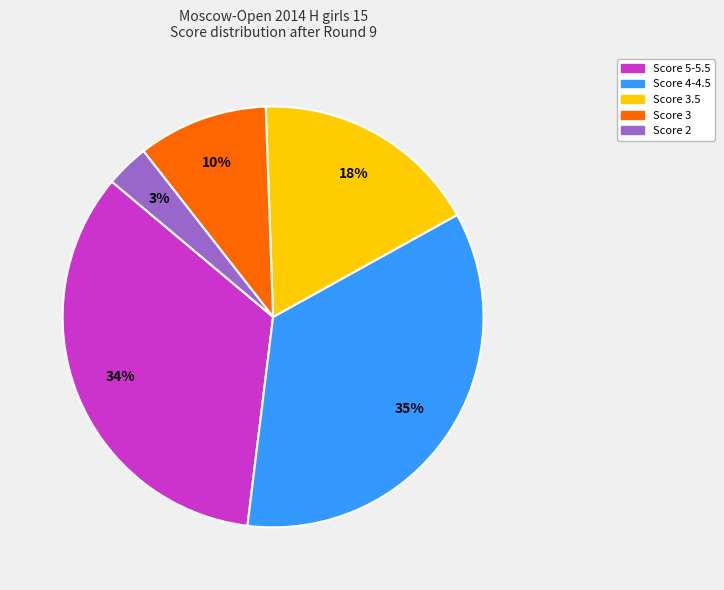

Is there a majority slice in this chart?

No